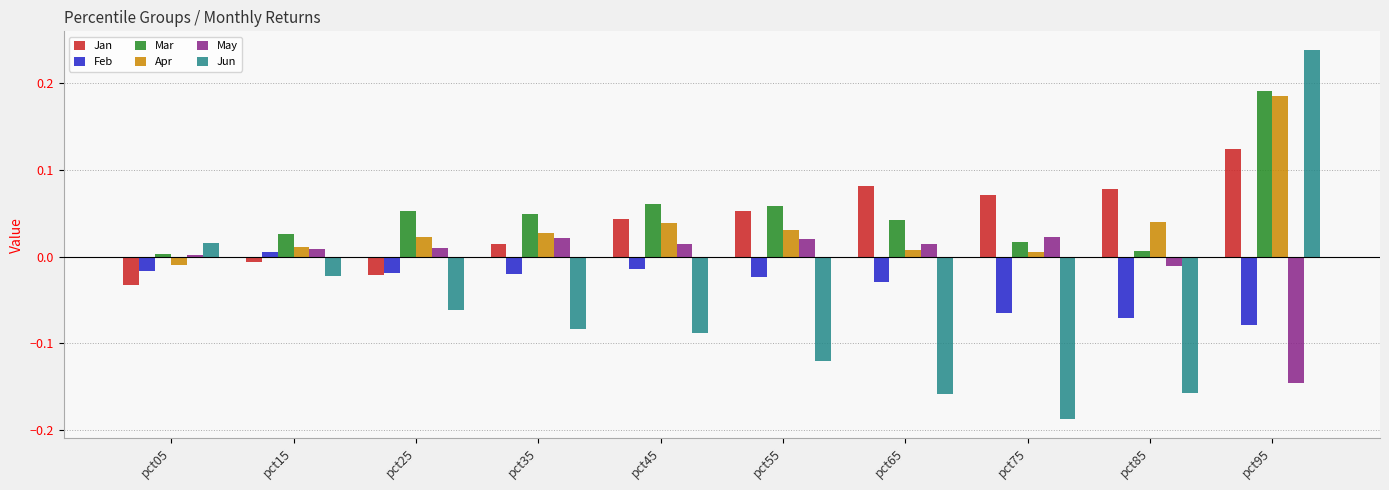

True or false: May has a value of 0.0 at pct75.

True